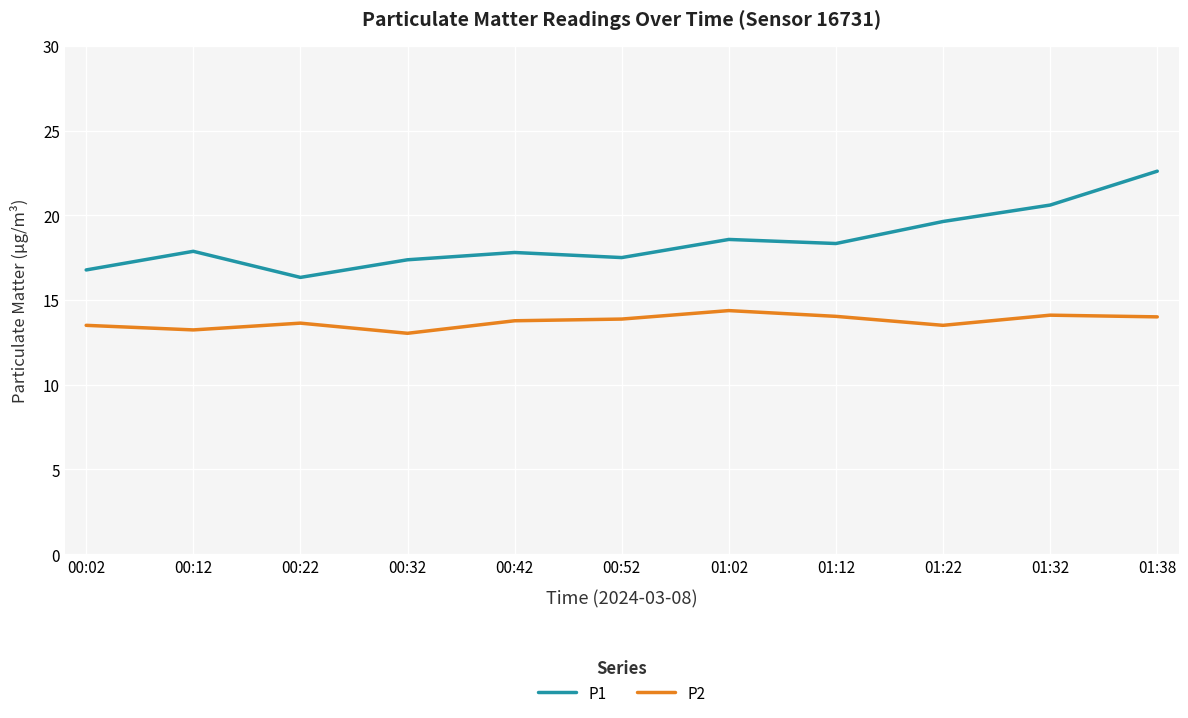

Is it true that P1 equals 17.4 at 00:32?

True